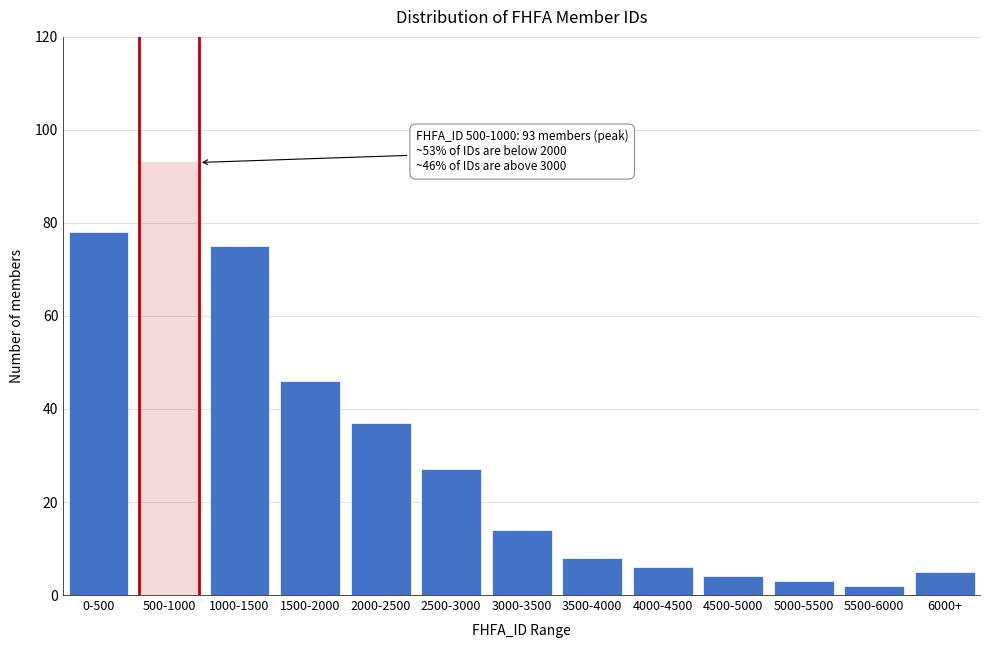

Reading left to right, extract all data points from this chart.

78	93	75	46	37	27	14	8	6	4	3	2	5